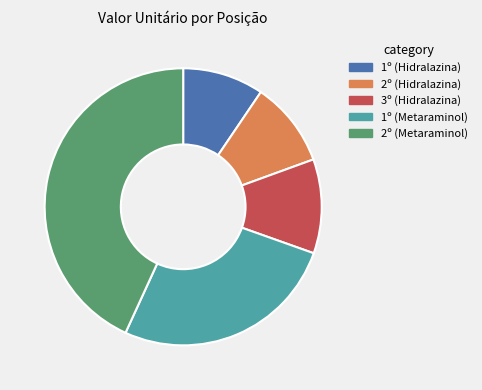

True or false: 2º (Hidralazina) accounts for 10% of the total.

True